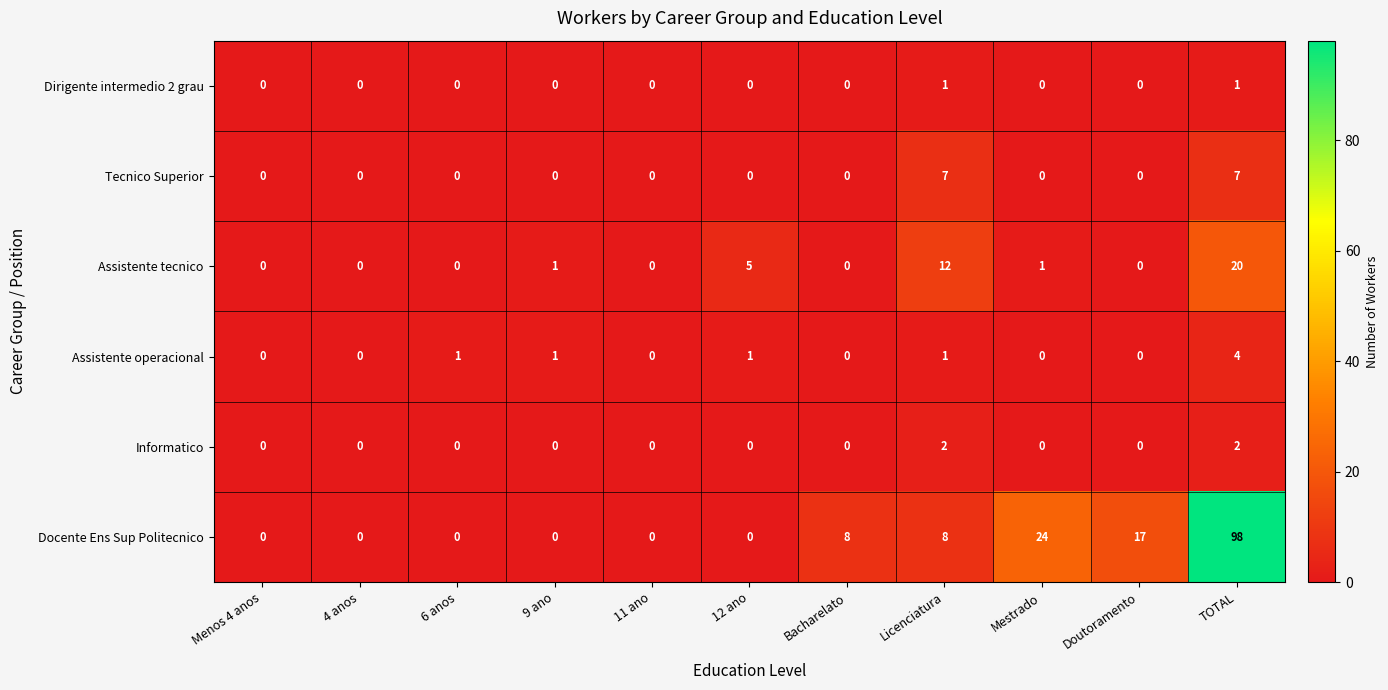

Which category has the highest value across all series?

TOTAL